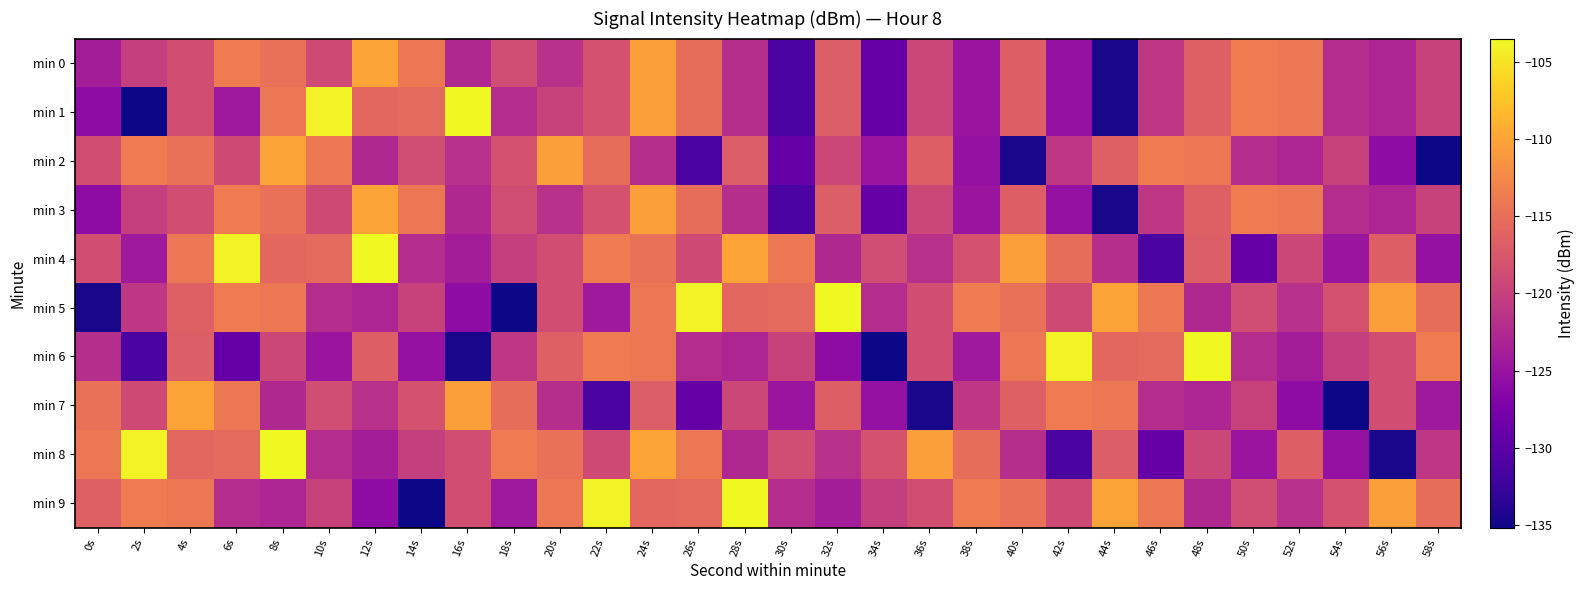

What is the difference between the highest and lowest values at 10s?

20.9